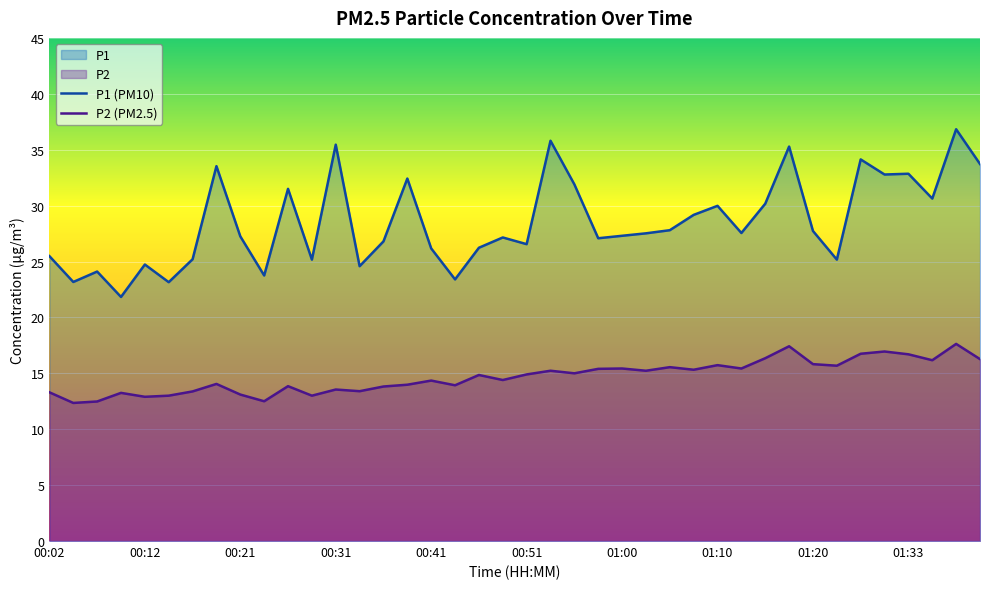

Which series has the widest spread of values?

P1 (PM10)